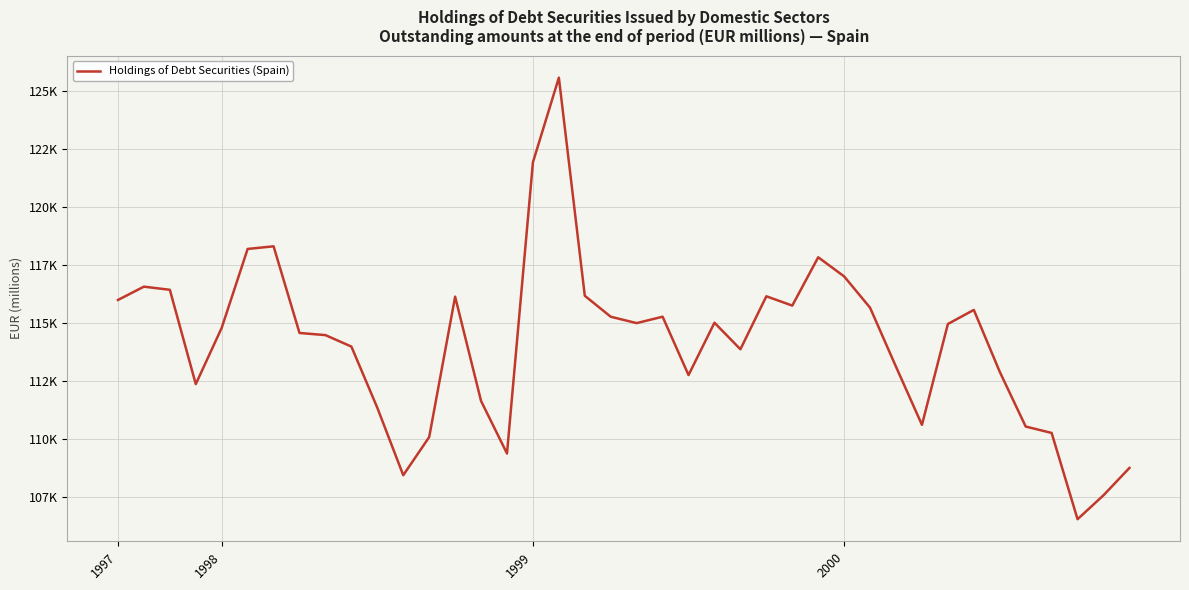

What is the greatest value displayed?

125588